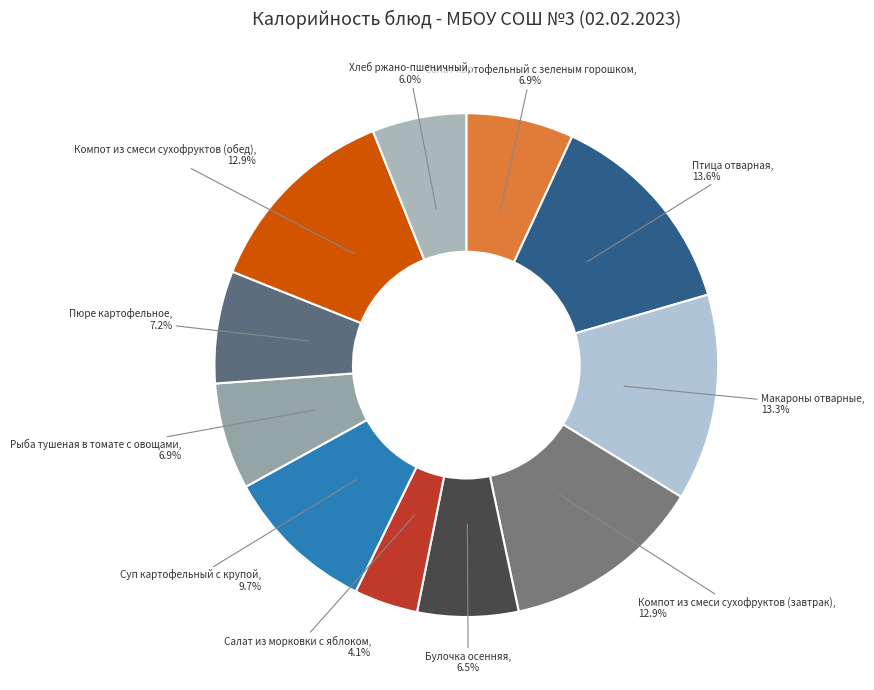

How many segments does this pie chart have?

11